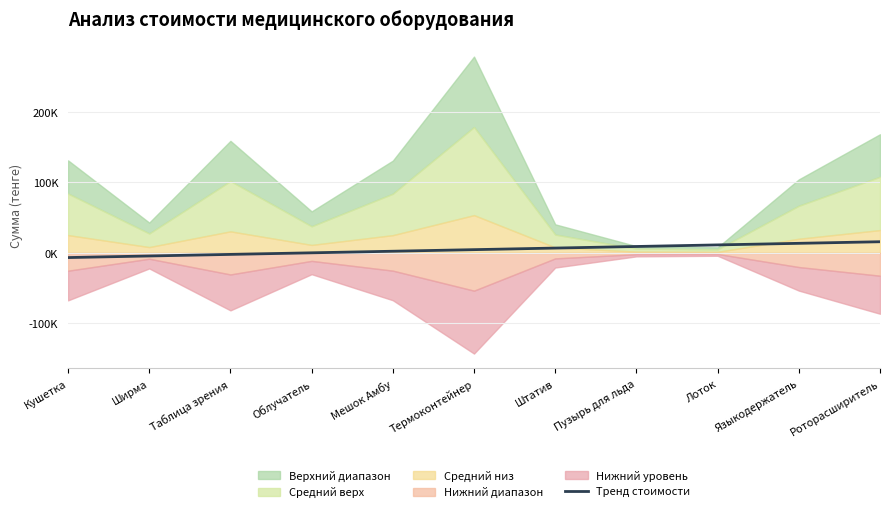

Reading right to left, transcribe all the data shown in this chart.

15849.1	13603.8	11358.5	9113.2	6867.9	4622.7	2377.4	132.1	-2113.2	-4358.5	-6603.8